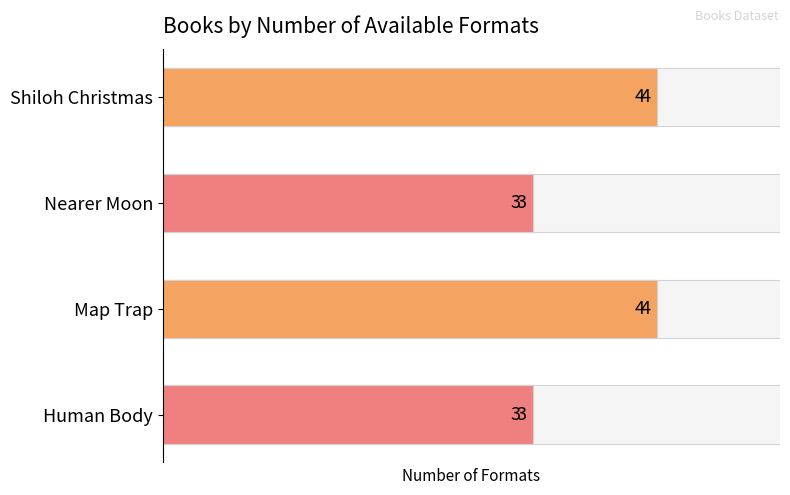

What is the smallest value displayed?

3